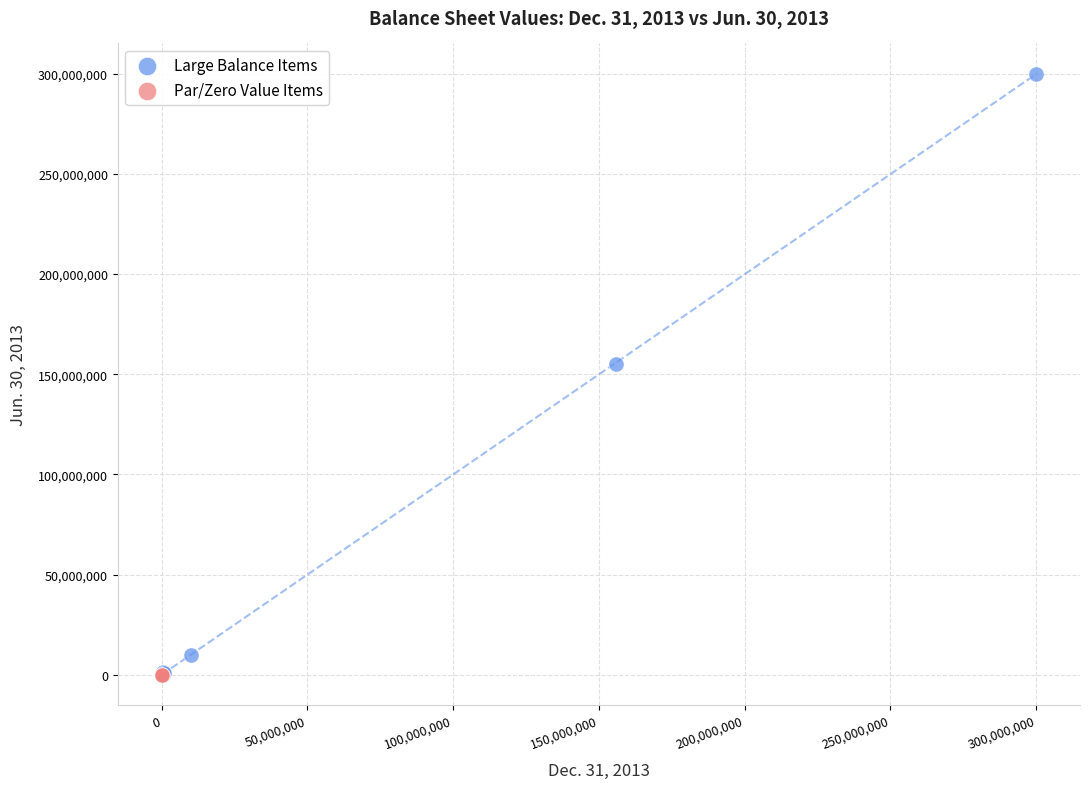

What are all the series names shown in the legend?

Large Balance Items, Par/Zero Value Items